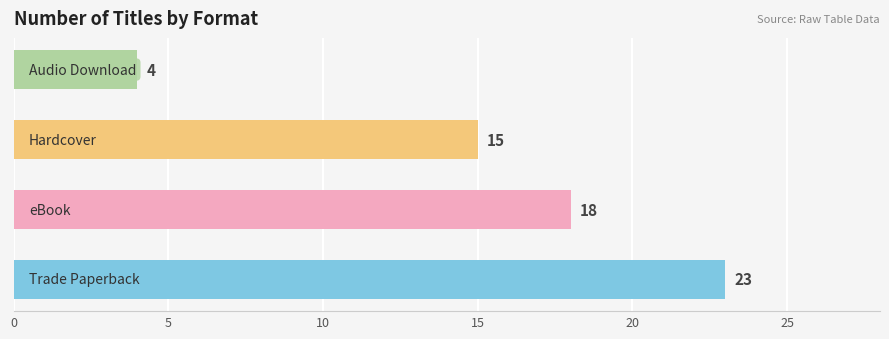

Reading bottom to top, list all the values displayed in this chart.

23	18	15	4